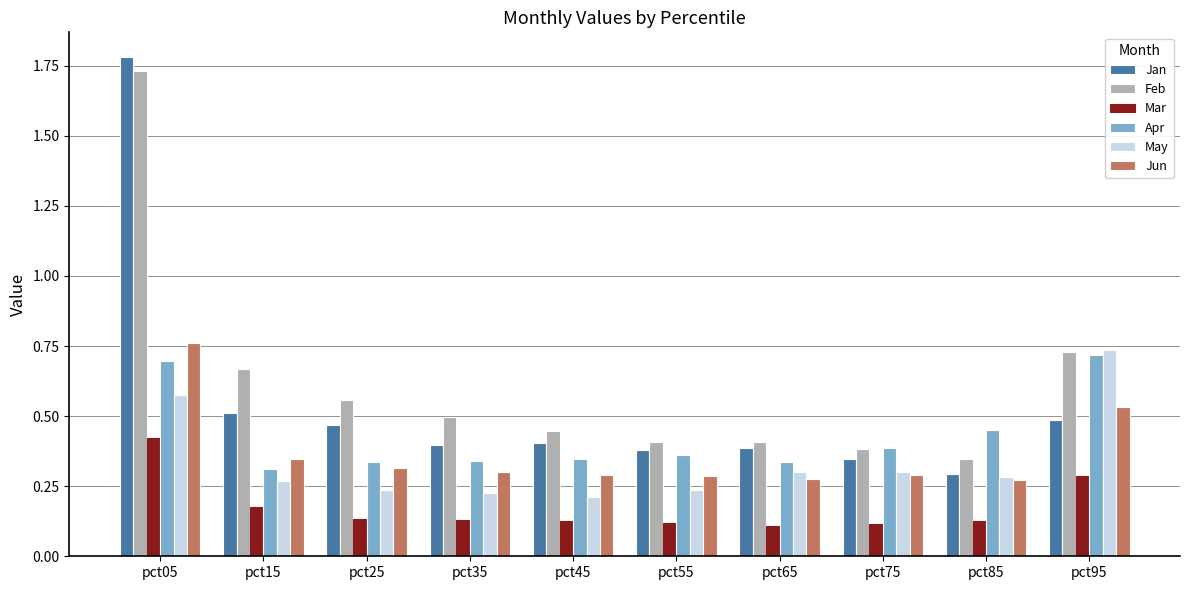

What are all the series names shown in the legend?

Jan, Feb, Mar, Apr, May, Jun